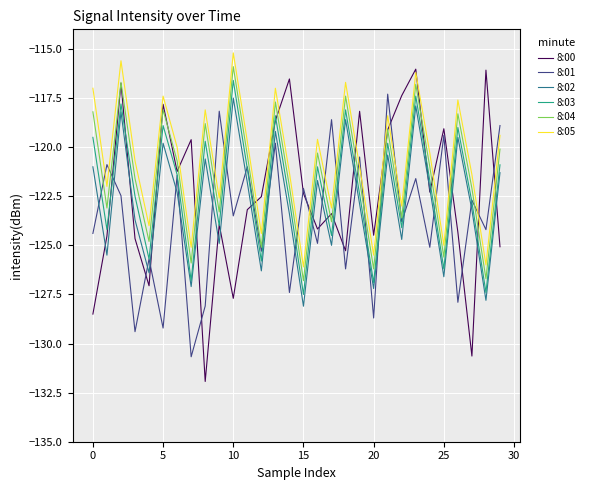

What is the smallest value displayed?

-131.9